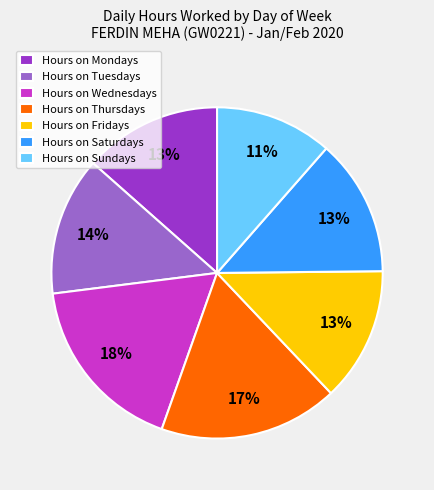

Between Hours on Thursdays and Hours on Sundays, which is larger?

Hours on Thursdays